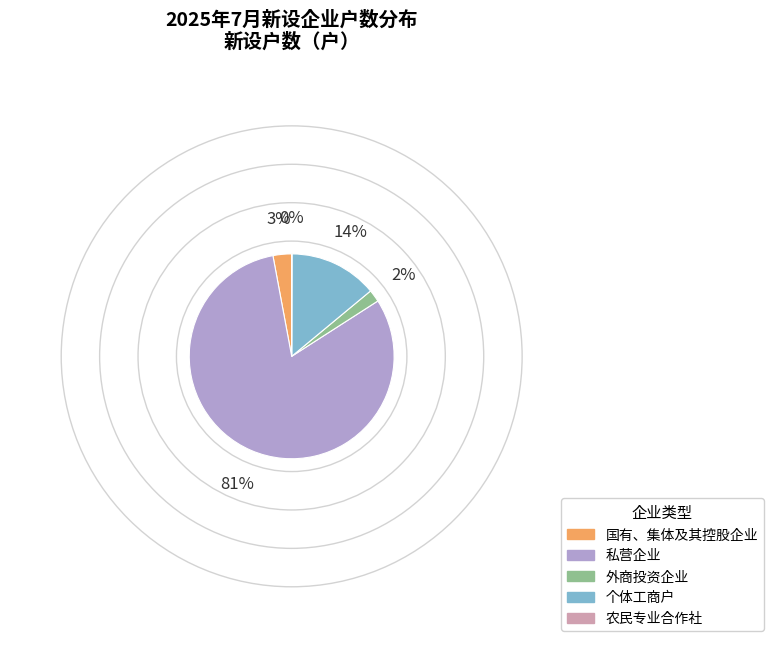

Is it true that 个体工商户 is 14% of the pie?

True